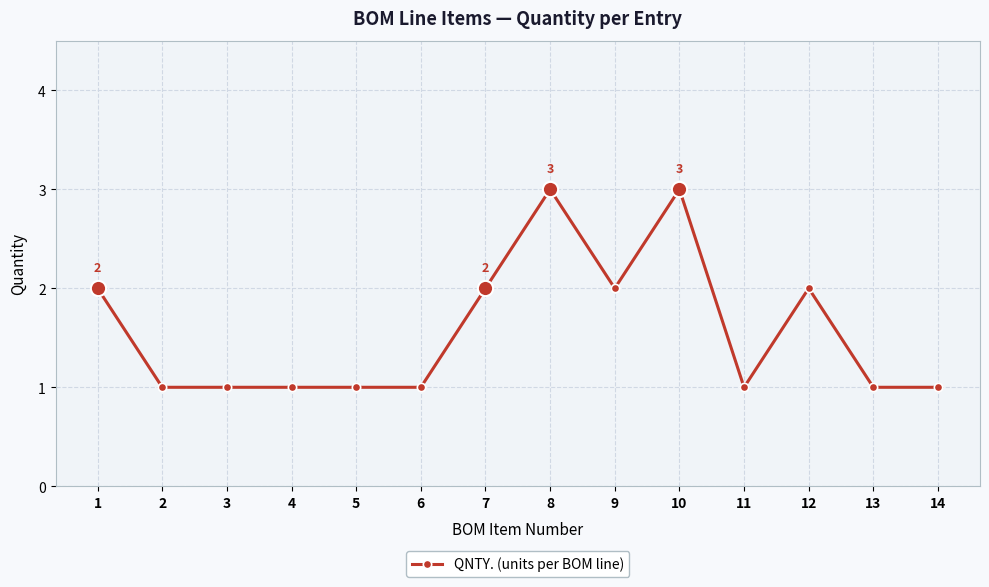

The chart shows a value of 2 at 7. True or false?

True